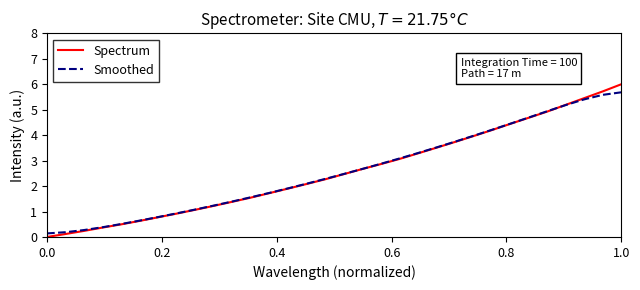

What is the difference between the maximum and minimum values in the Spectrum series?

6.0